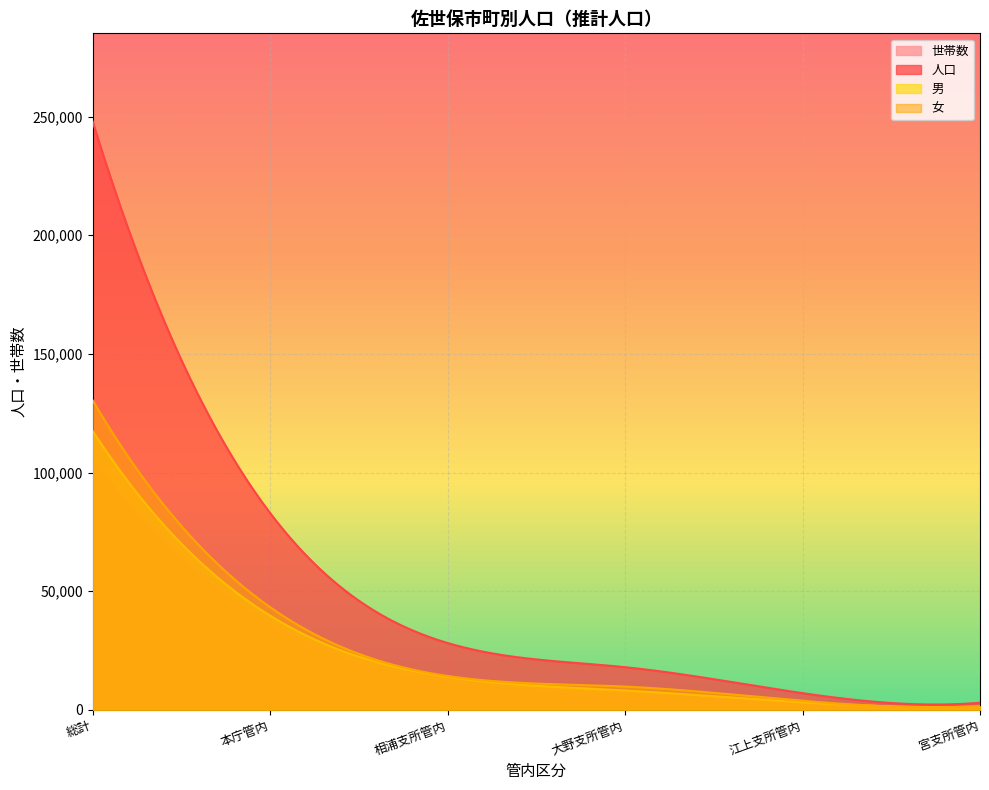

True or false: 女 has a value of 327 at 宮支所管内.

False